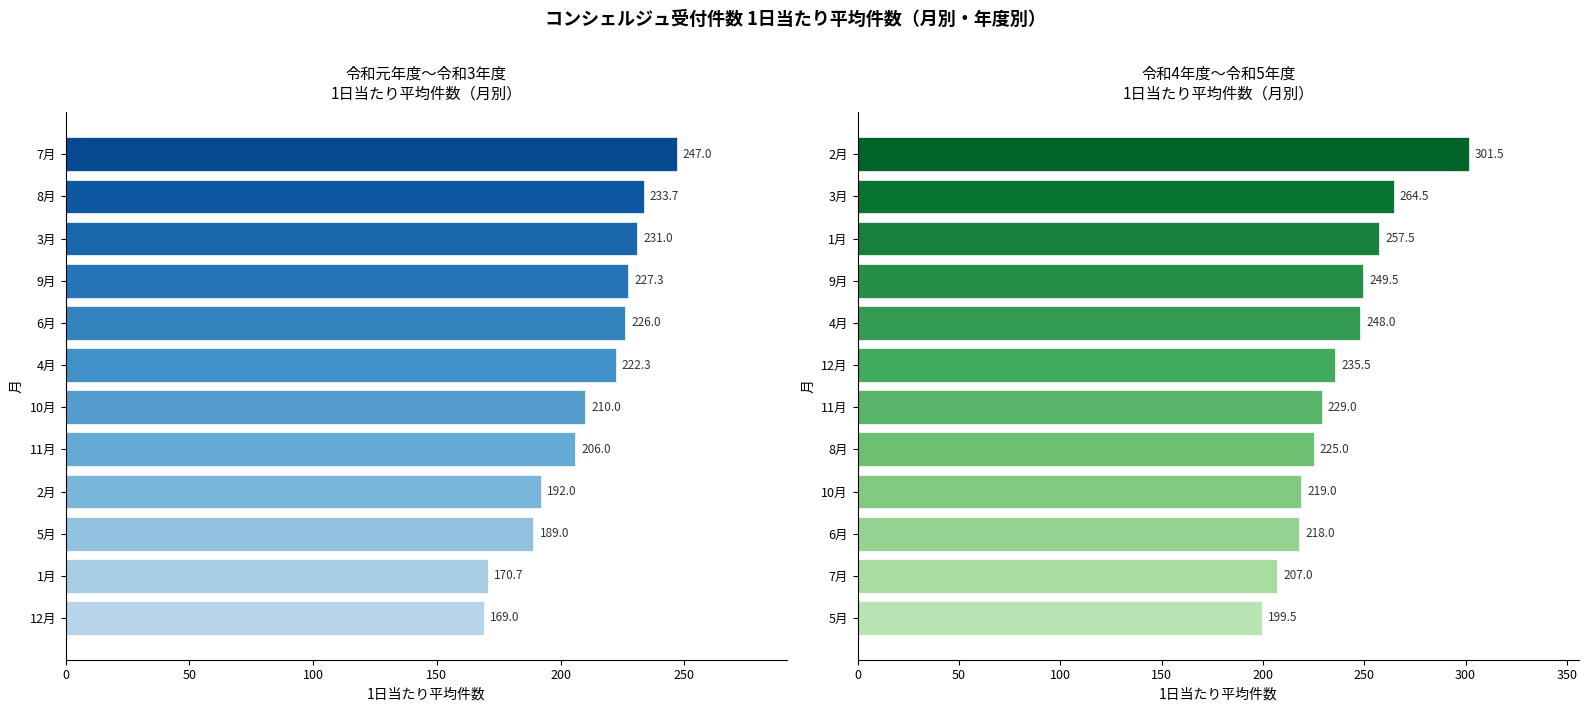

What is the sum of all 令和4～5年度 平均 values?

2854.0